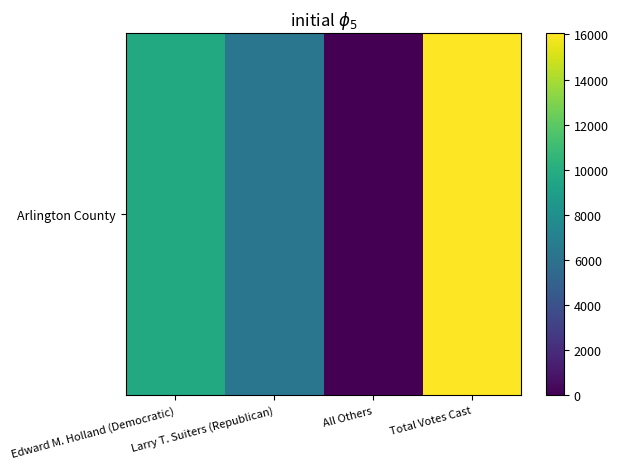

Rank the categories by value from lowest to highest.

All Others, Larry T. Suiters (Republican), Edward M. Holland (Democratic), Total Votes Cast